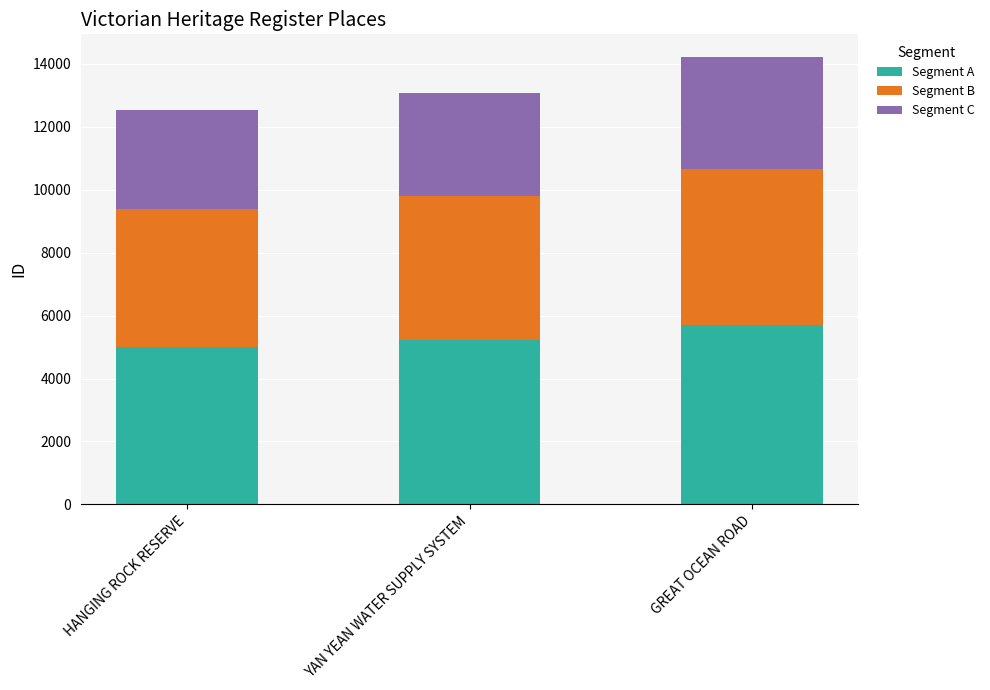

What is the approximate value of Segment A at HANGING ROCK RESERVE?

5013.2